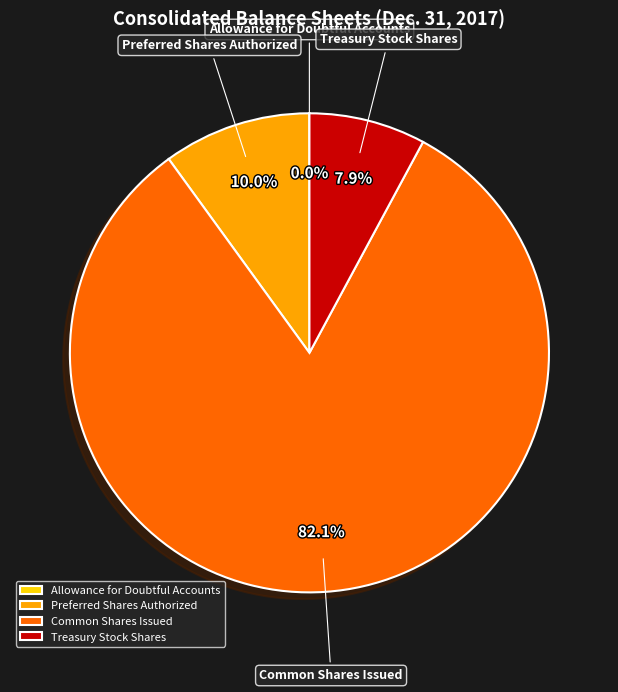

Which slice represents more than half of the pie?

Common Shares Issued